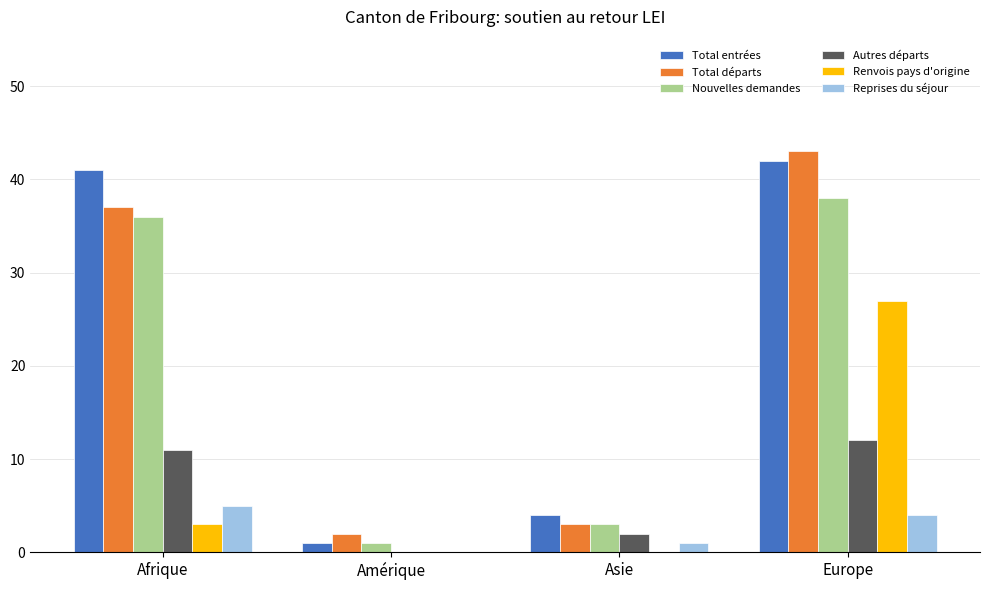

True or false: Reprises du séjour has a value of 1 at Asie.

True